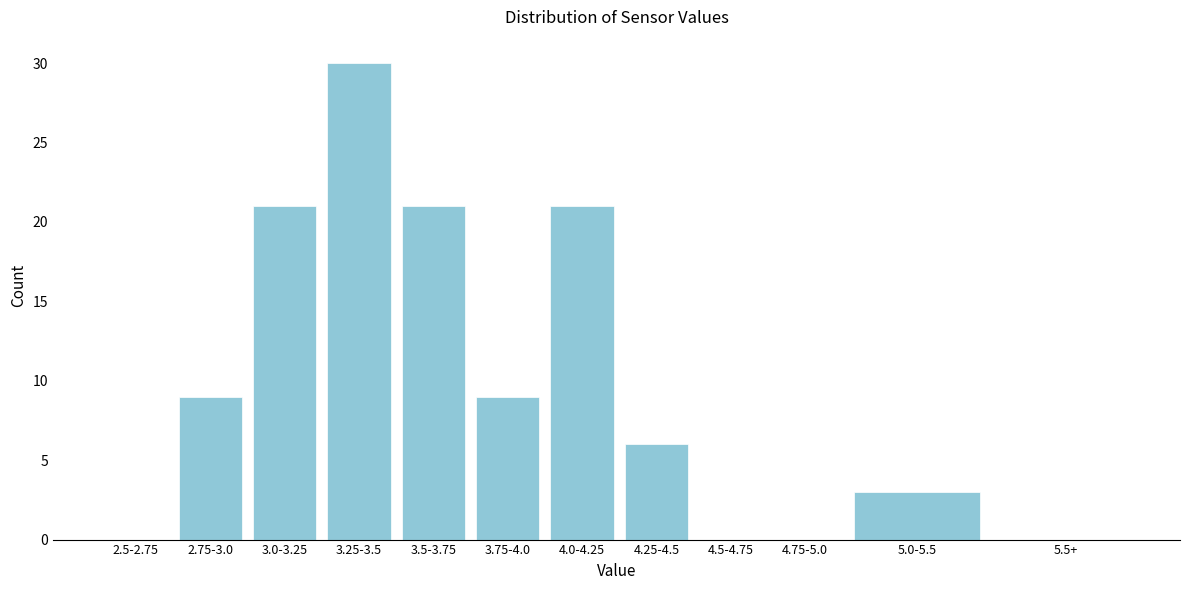

Reading left to right, what are all the values shown in this chart?

2.5-2.75=0	2.75-3.0=9	3.0-3.25=21	3.25-3.5=30	3.5-3.75=21	3.75-4.0=9	4.0-4.25=21	4.25-4.5=6	4.5-4.75=0	4.75-5.0=0	5.0-5.5=3	5.5+=0